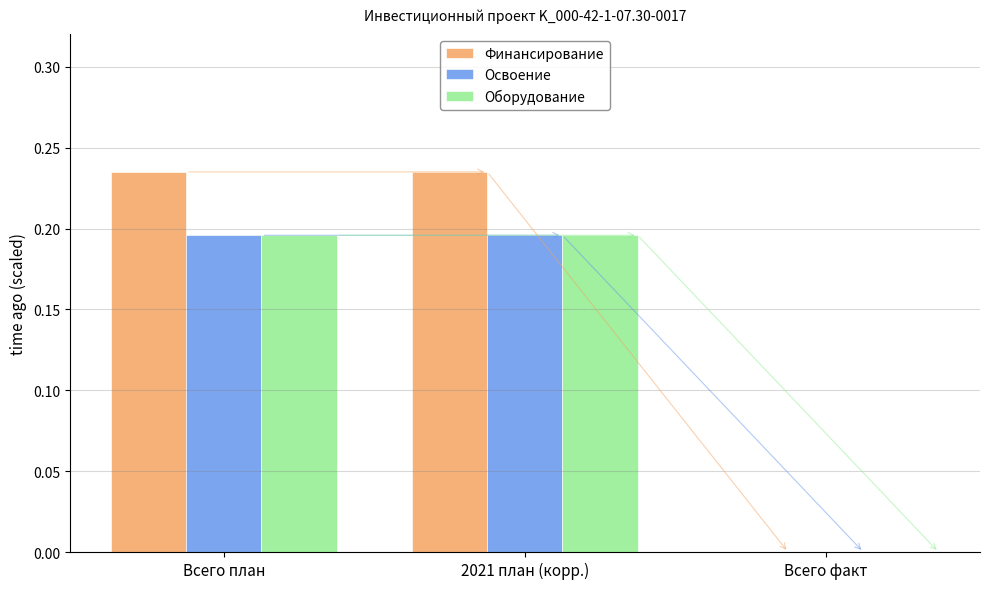

What is the sum of the Освоение values at 2021 план (корр.) and Всего план?

0.4